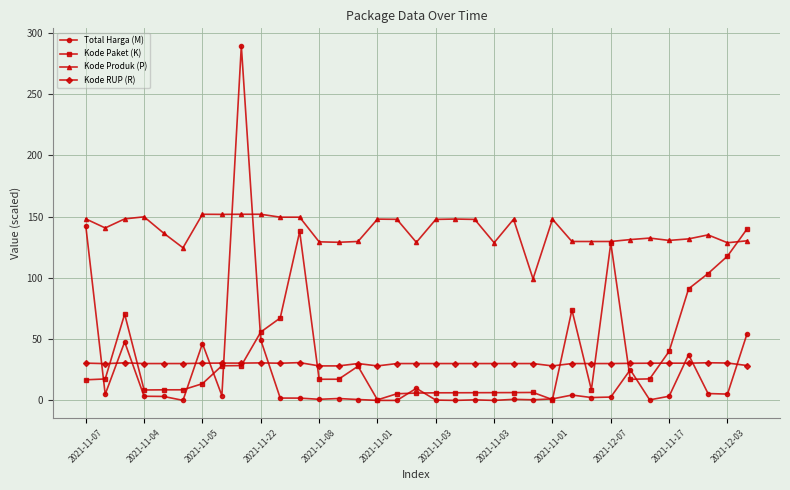

What is the value of the Kode Paket (K) point at the 26th from the left?

73.9